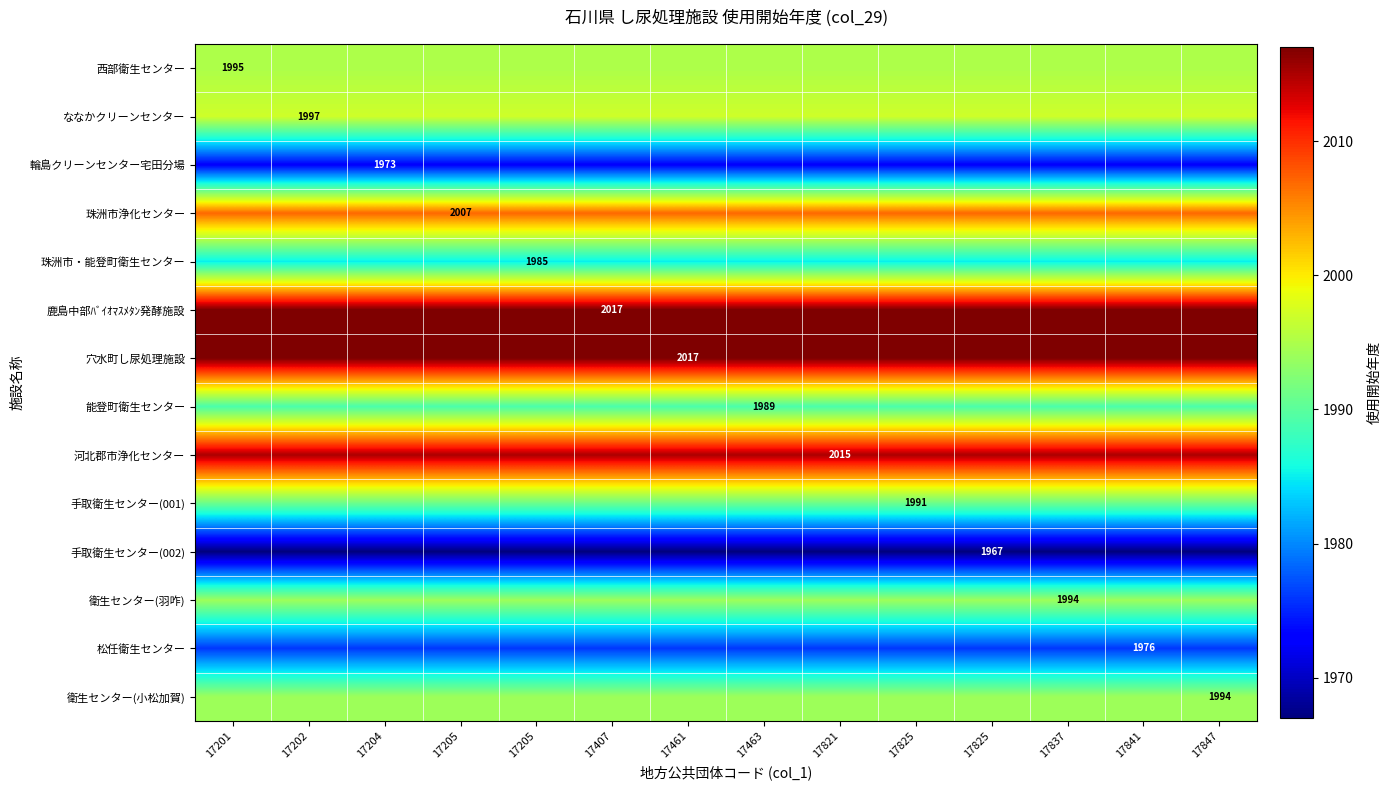

True or false: 衛生センター(小松加賀) has a value of 1994 at 17847.

True